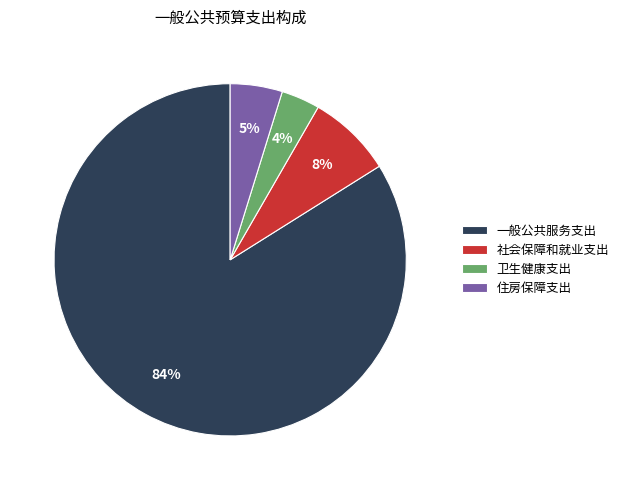

Which slice is the largest?

一般公共服务支出